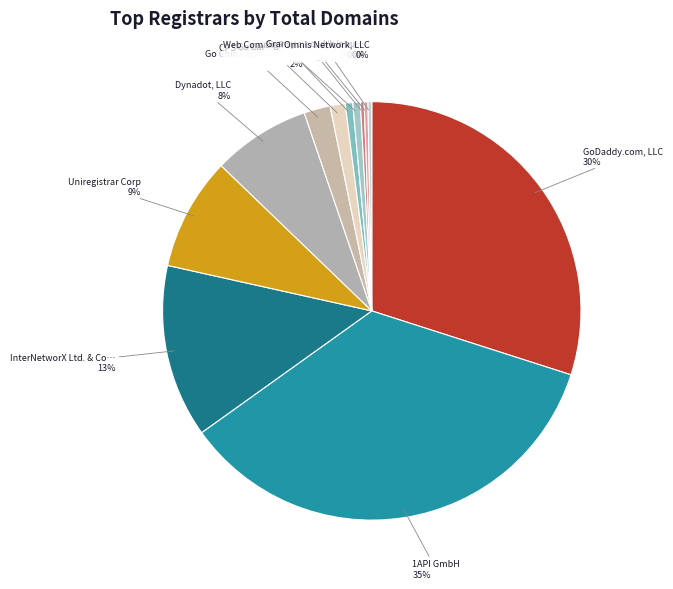

Count the number of slices in the pie.

12